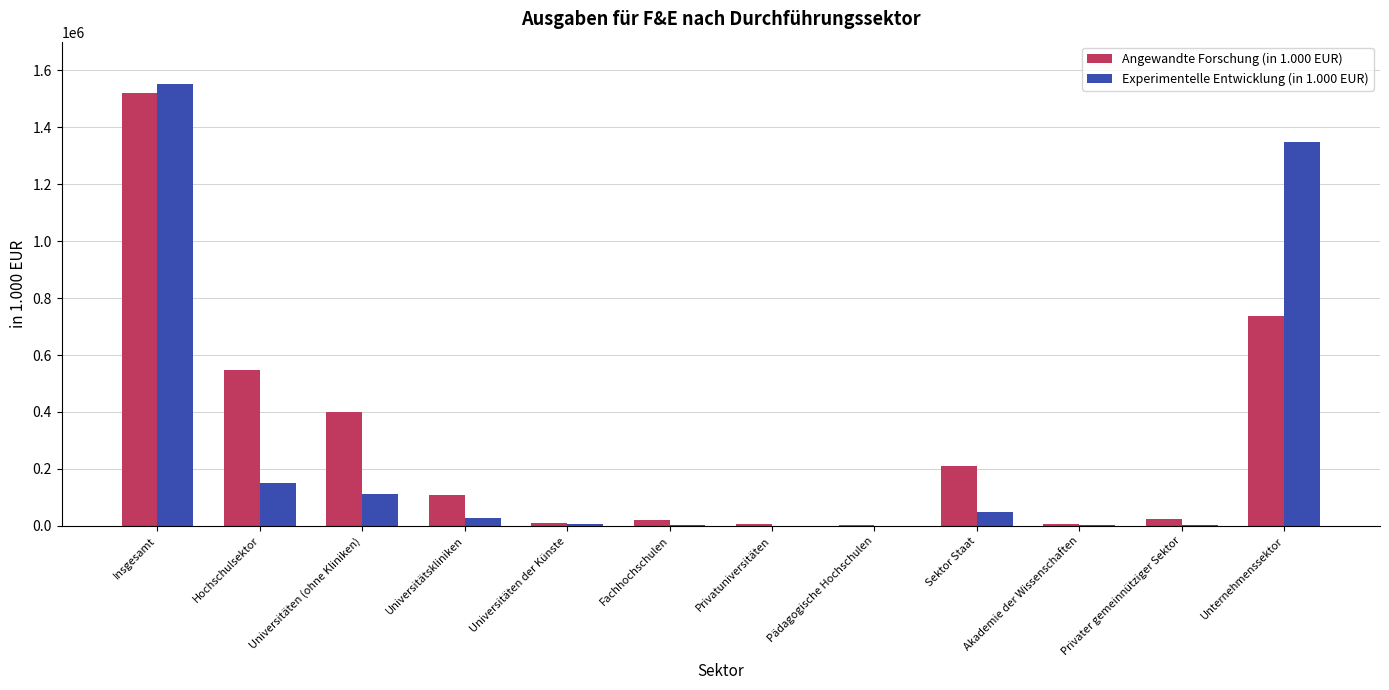

What is the maximum value shown in the chart?

1550259